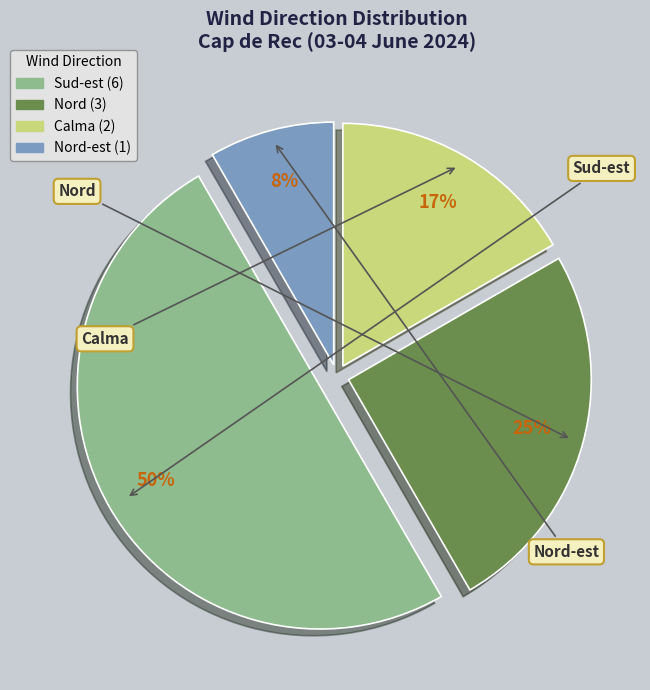

To the nearest percent, what is the difference between the largest and smallest slice percentages?

42%